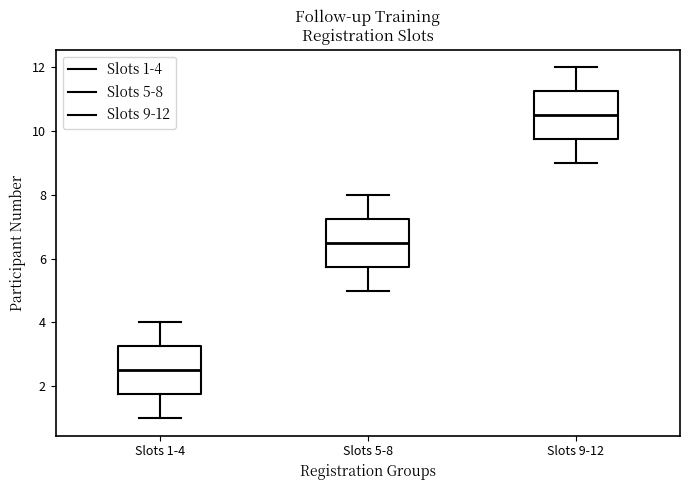

Reading left to right, read every box against the y-axis: the position of its median line, the range the box covers, and the ends of its whiskers. The values are not printed on the chart, so give them approximately, as read against the axis.

Slots 1-4: median 2.6, box 1.8 to 3.2, whiskers 1.0 to 4.0
Slots 5-8: median 6.6, box 5.8 to 7.2, whiskers 5.0 to 8.0
Slots 9-12: median 10.6, box 9.8 to 11.2, whiskers 9.0 to 12.0